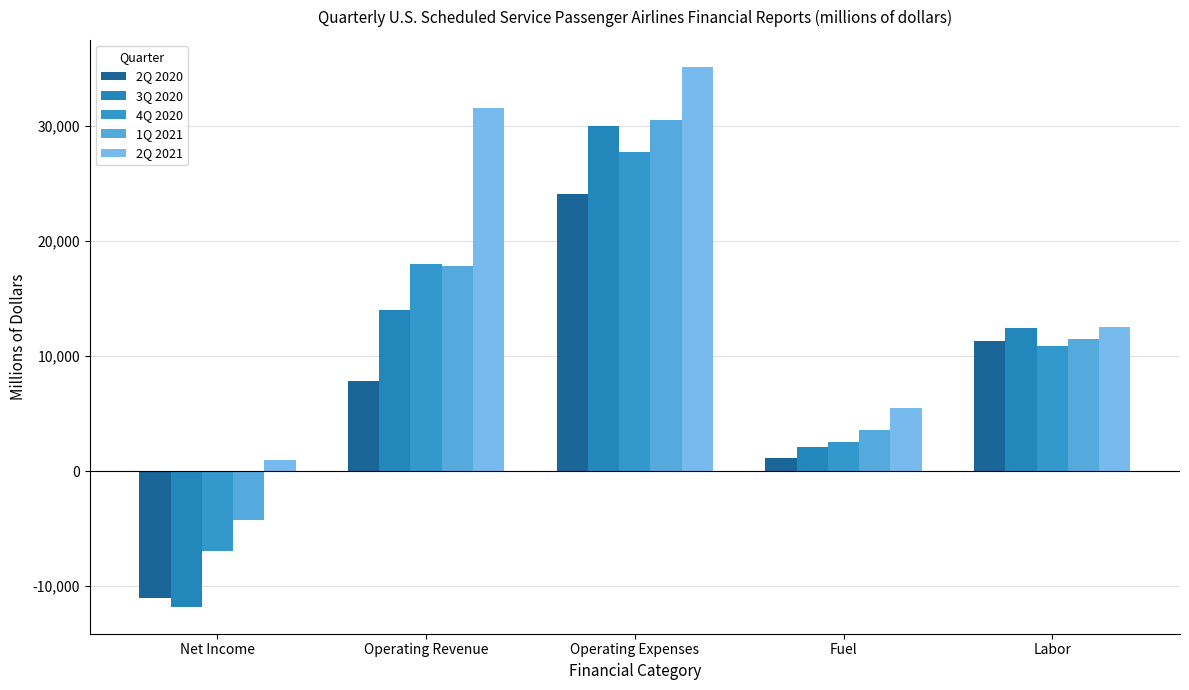

How many bars are there in each group?

5